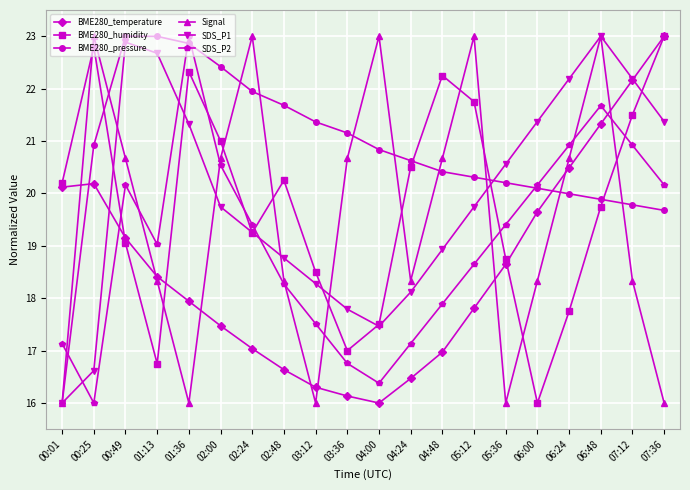

At how many categories does at least one series exceed 20?

20